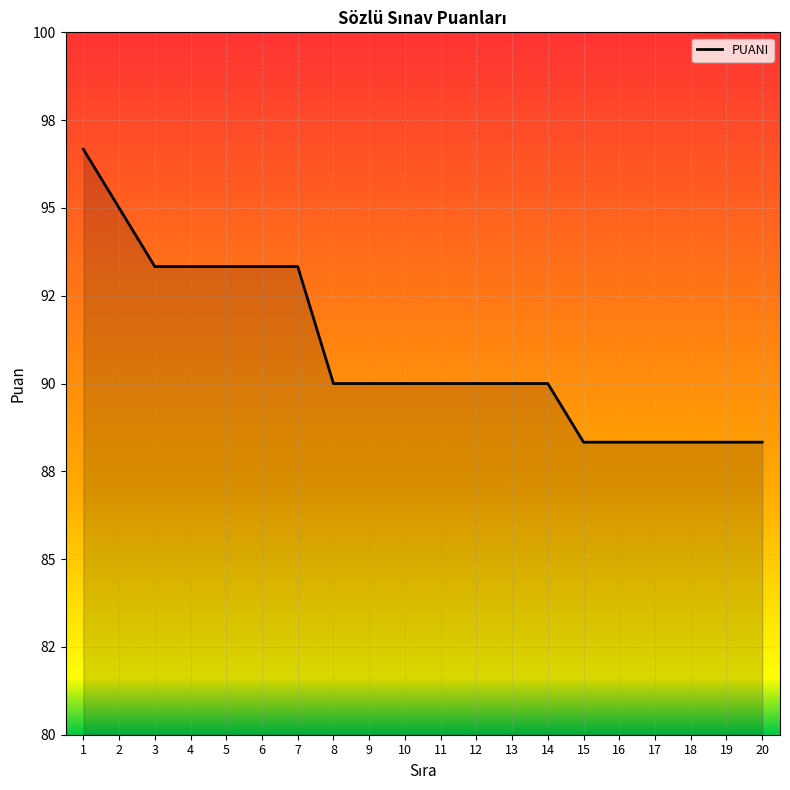

Reading right to left, list all the values displayed in this chart.

88.3	88.3	88.3	88.3	88.3	88.3	90.0	90.0	90.0	90.0	90.0	90.0	90.0	93.3	93.3	93.3	93.3	93.3	95.0	96.7